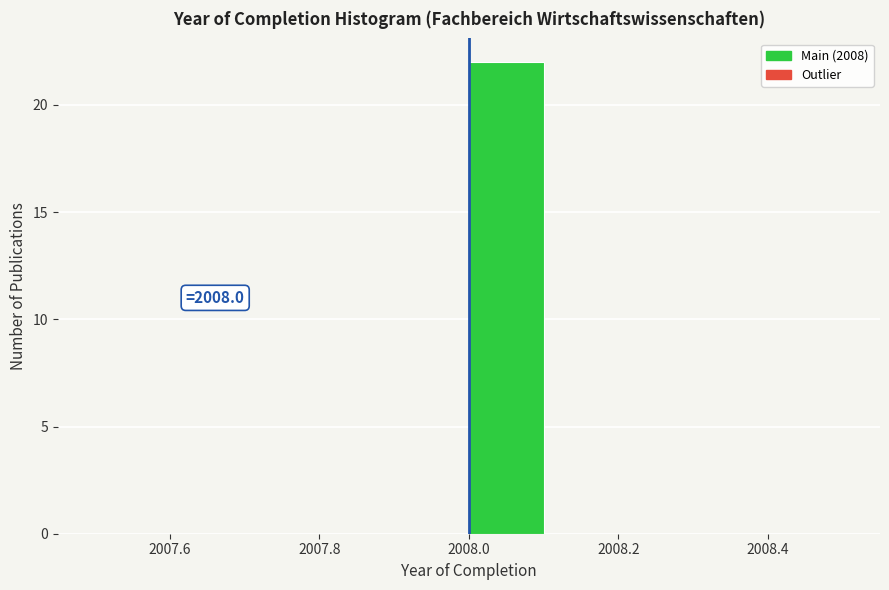

Over which range of the x-axis is the bar tallest?

2008.0 to 2008.1